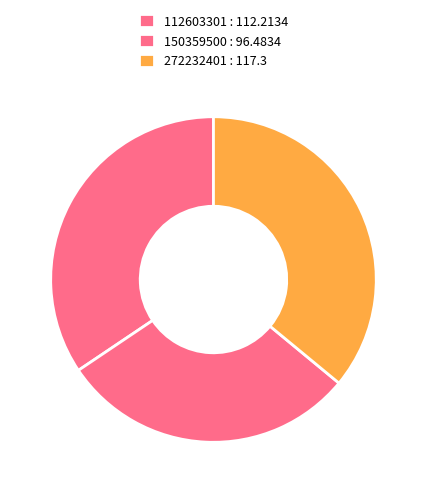

Does 150359500 account for over 50% of the chart?

No